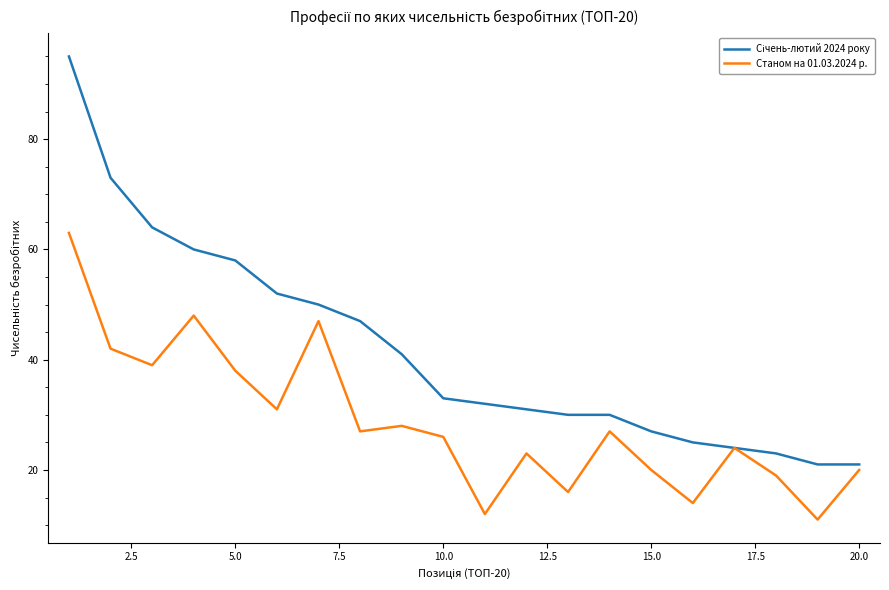

What is the greatest value displayed?

95